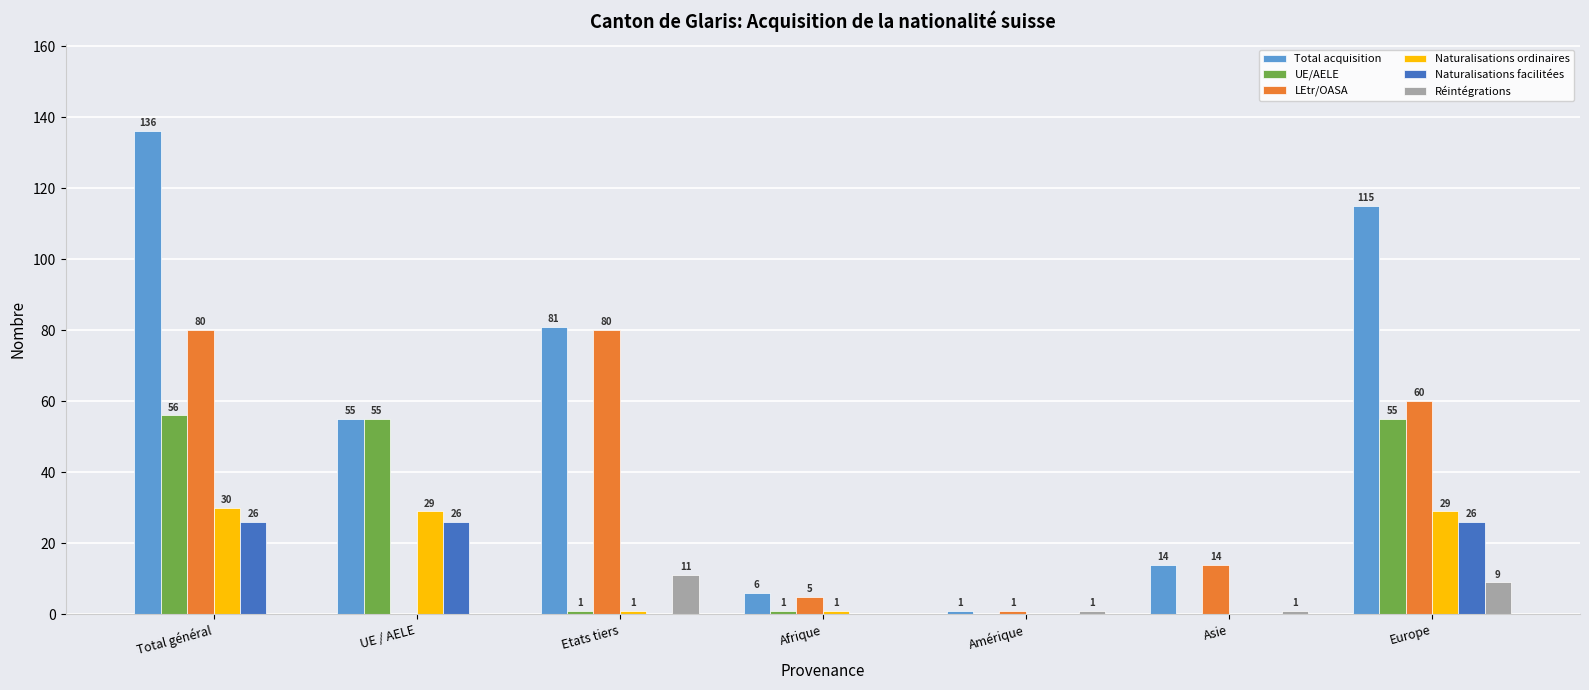

What are all the series names shown in the legend?

Total acquisition, UE/AELE, LEtr/OASA, Naturalisations ordinaires, Naturalisations facilitées, Réintégrations